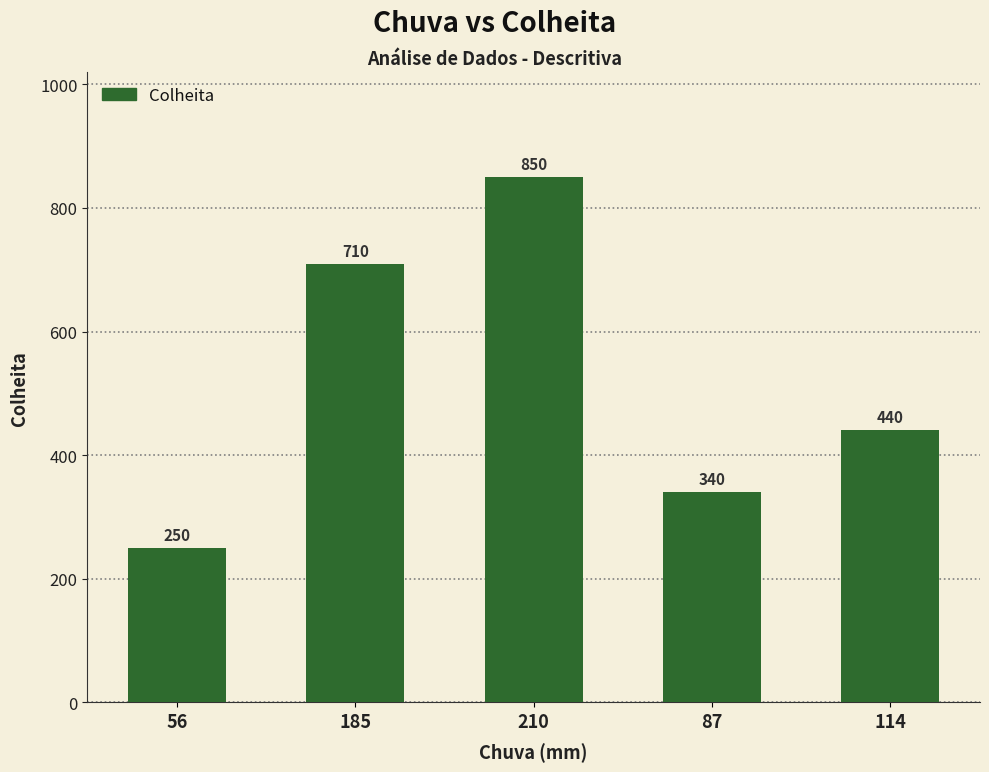

What is the greatest value displayed?

850